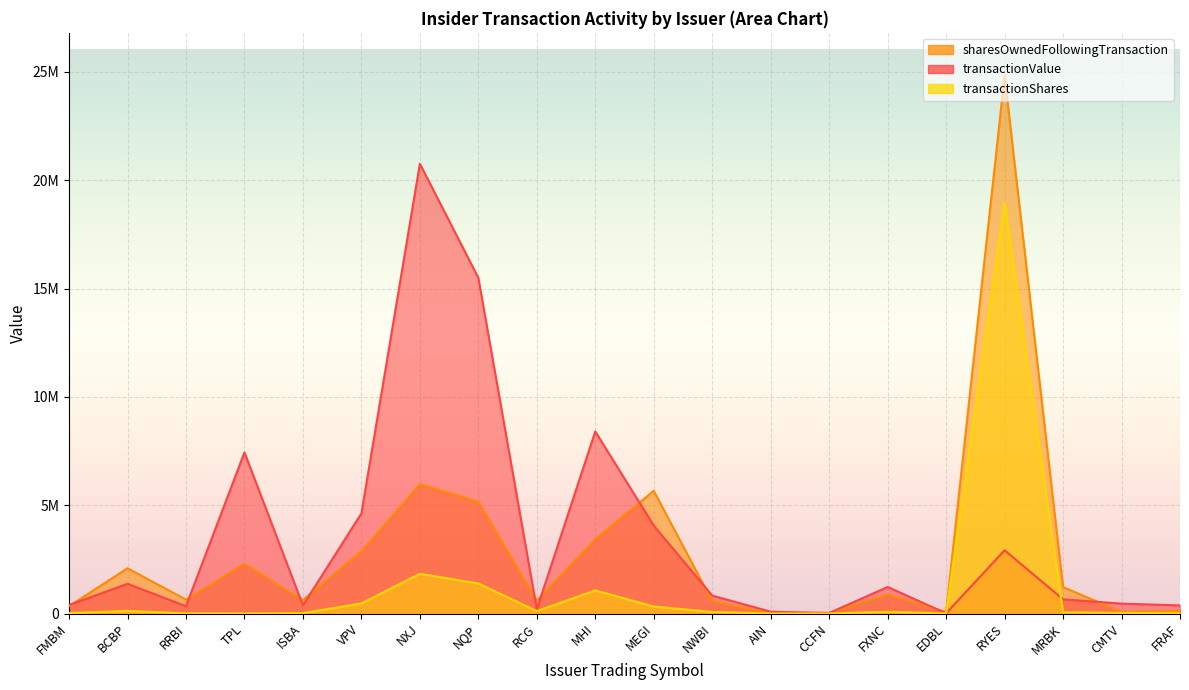

What is the sum of the transactionShares values at FMBM and FXNC?

100086